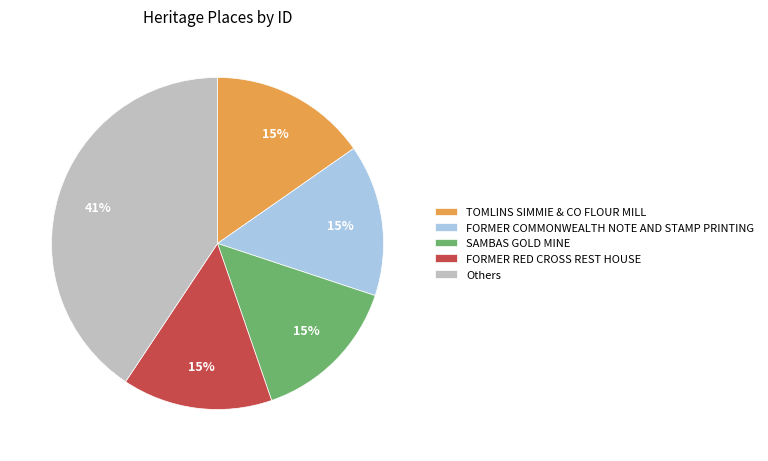

To the nearest percent, what portion does SAMBAS GOLD MINE represent?

15%